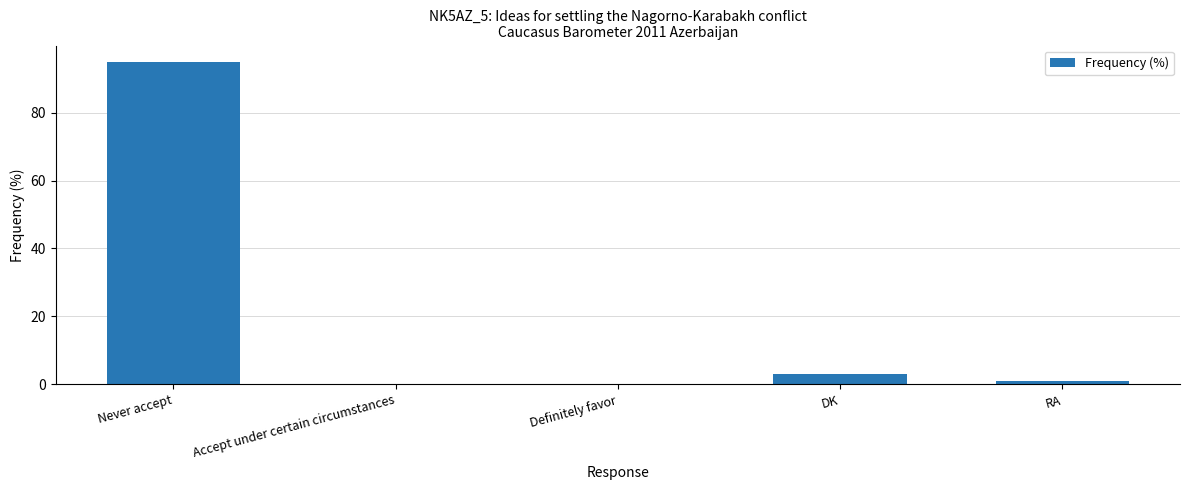

What is the sum of all values?

99